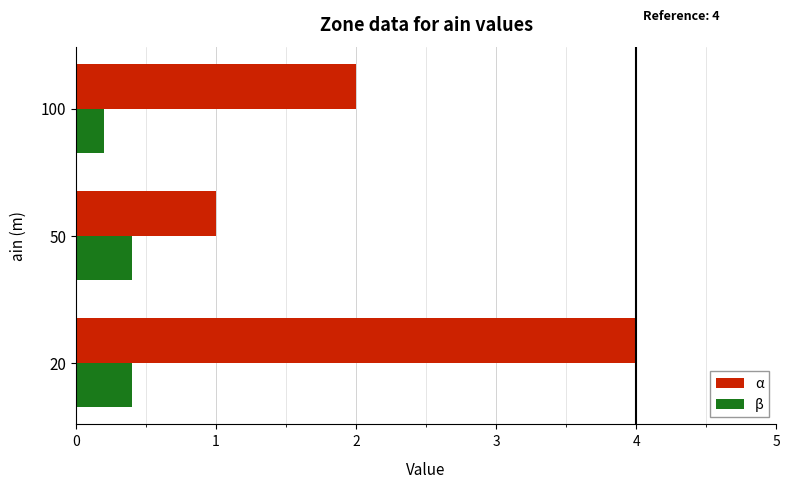

Which series has the largest total across all categories?

α